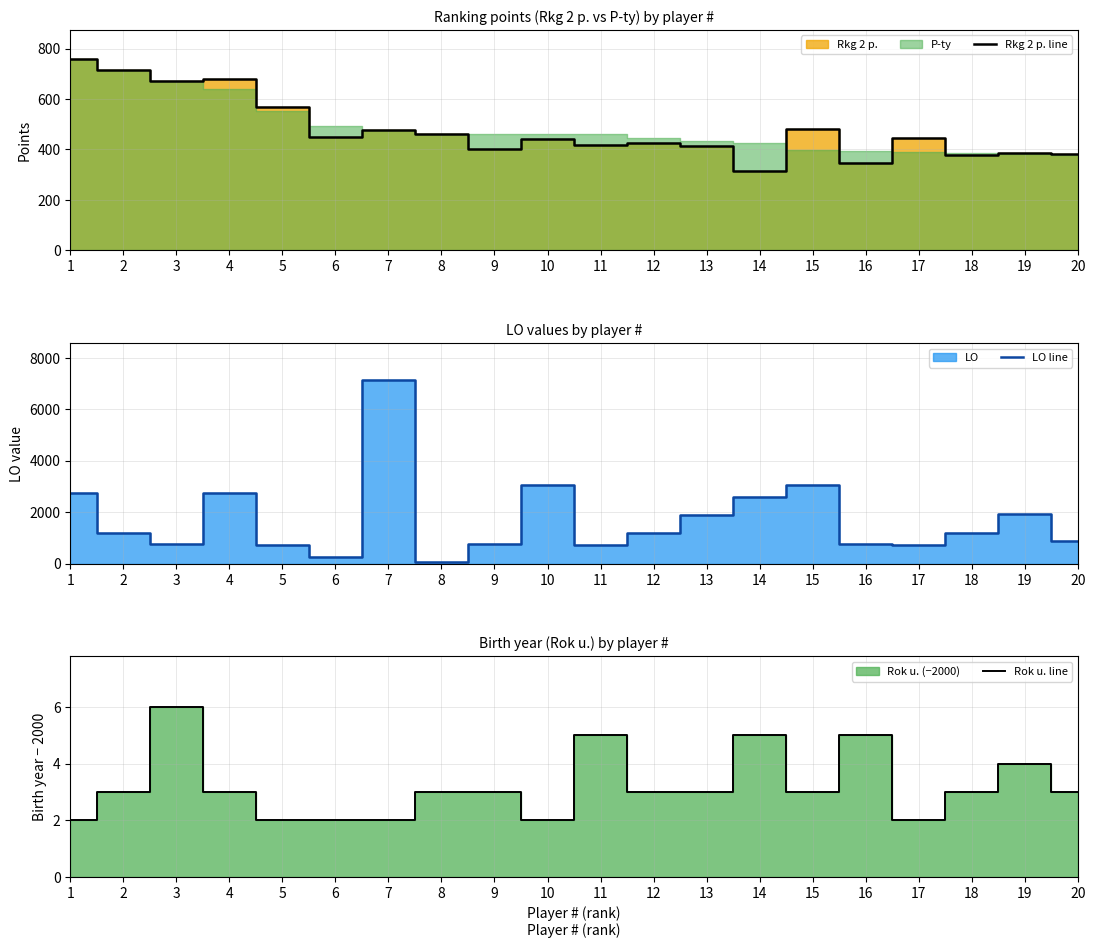

What is the difference between the LO line values at 1 and 19?

846